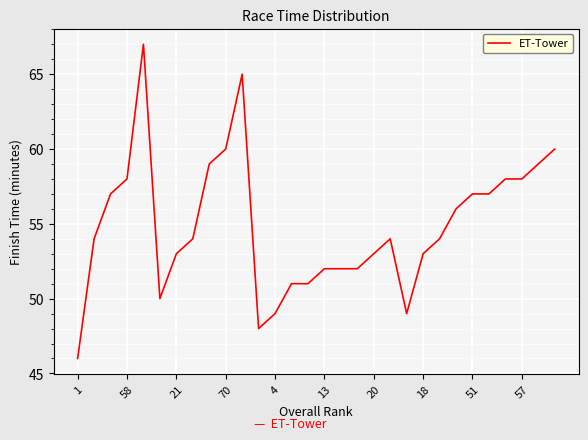

What is the difference between the maximum and minimum values?

21